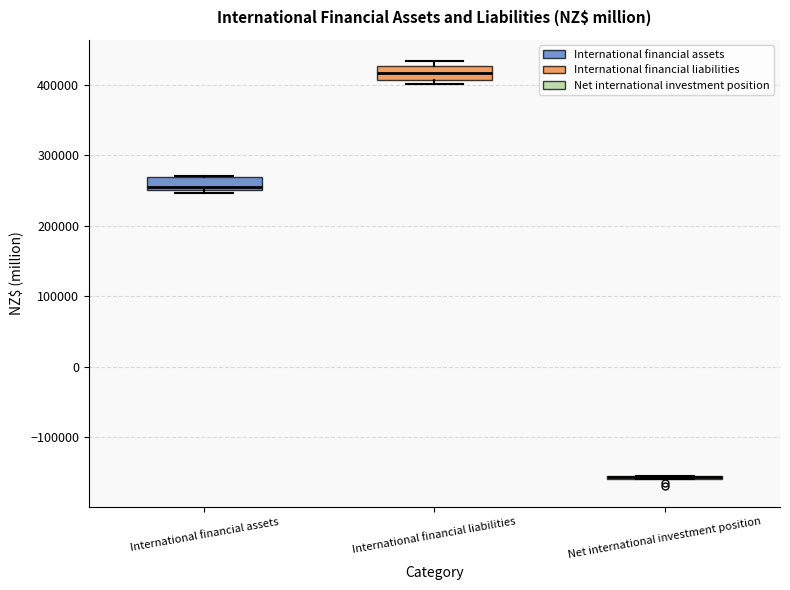

Reading left to right, transcribe this box plot: for each box, give where its median line is, the range the box spans, and where its two whiskers end, as read against the y-axis. The values are not printed on the chart, so give them approximately, as read against the axis.

International financial assets: median 260000, box 250000 to 270000, whiskers 250000 (just below the box's lower edge) to 270000
International financial liabilities: median 420000, box 410000 to 430000, whiskers 400000 to 430000 (just above the box's upper edge)
Net international investment position: box collapsed to a line at -160000, whiskers -160000 to -150000